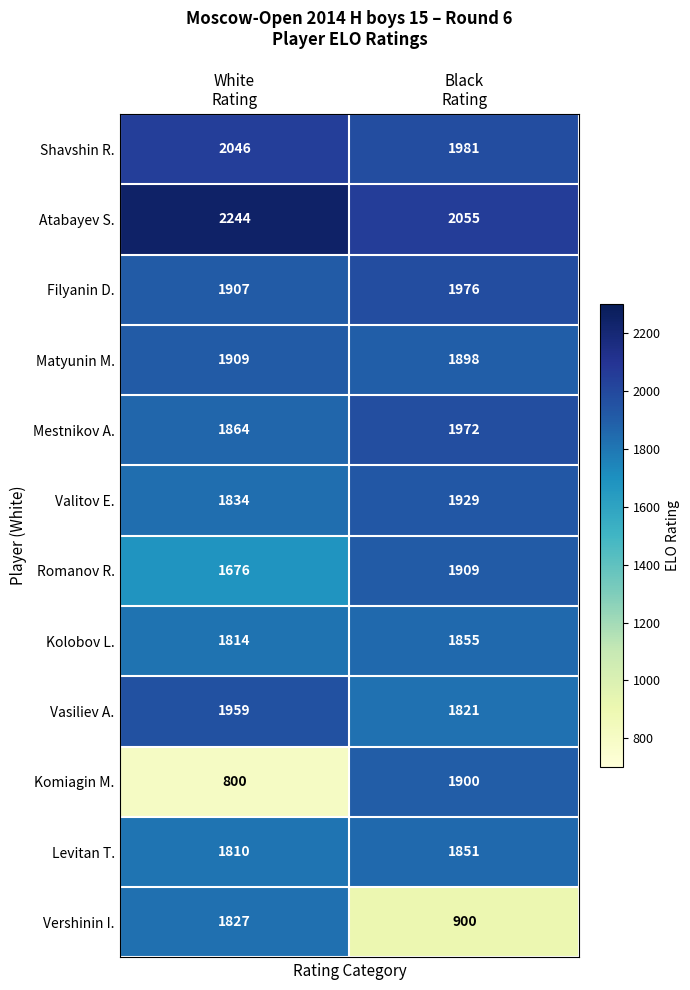

At which category is the sum across all series the highest?

Black
Rating